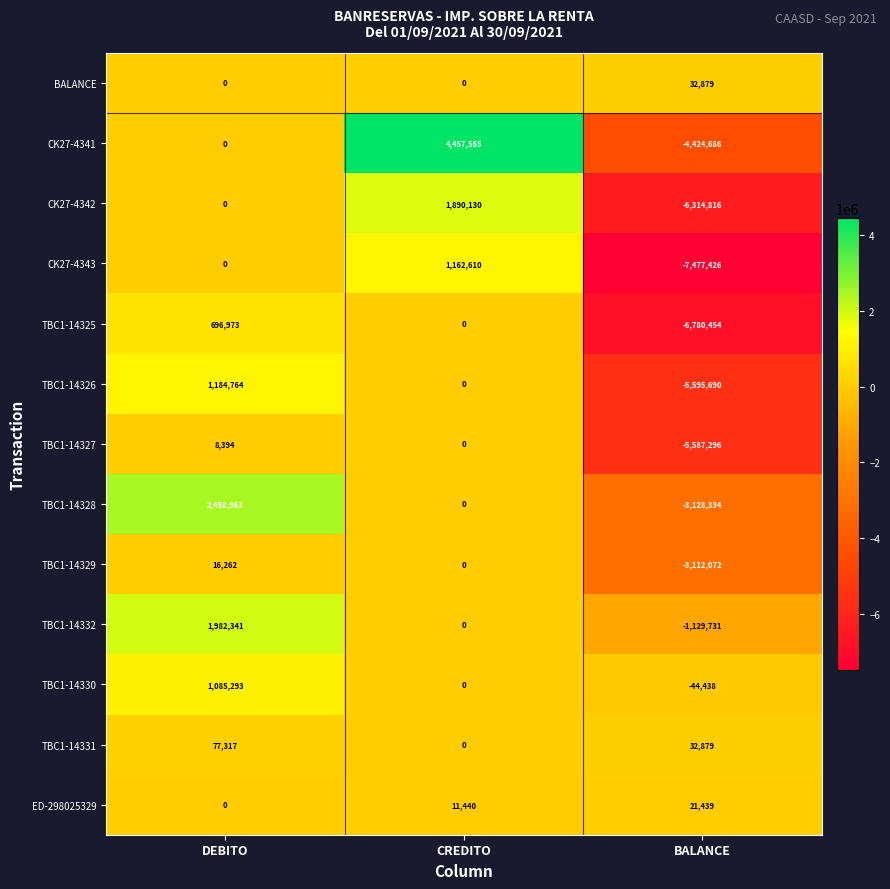

Which series has the widest spread of values?

CK27-4341